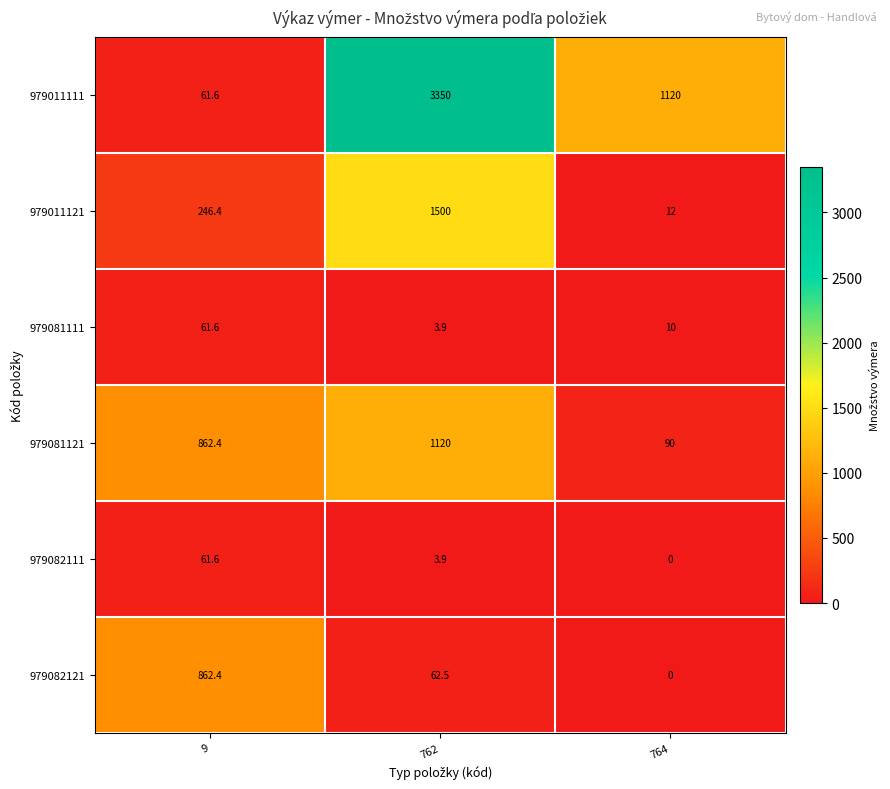

The 979081121 series shows 1120.0 at 762. True or false?

True